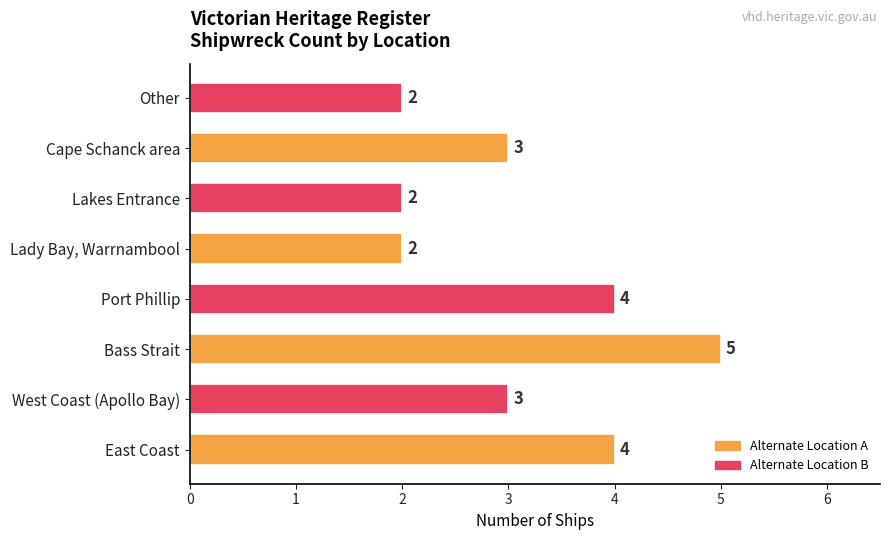

What is the sum of the values at Bass Strait and Lakes Entrance?

7